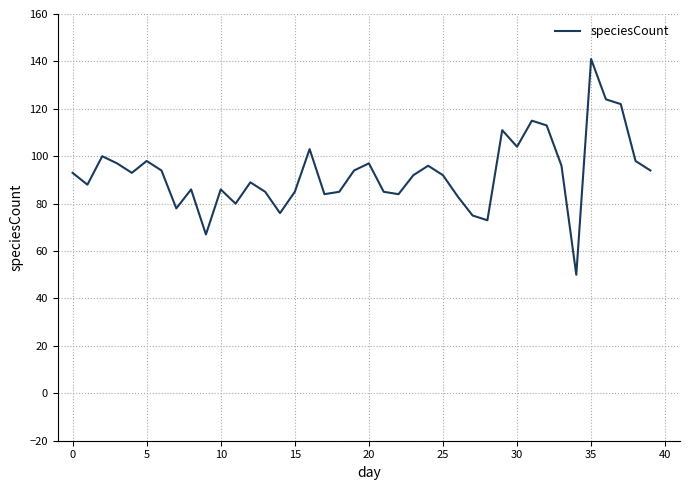

What is the greatest value displayed?

141